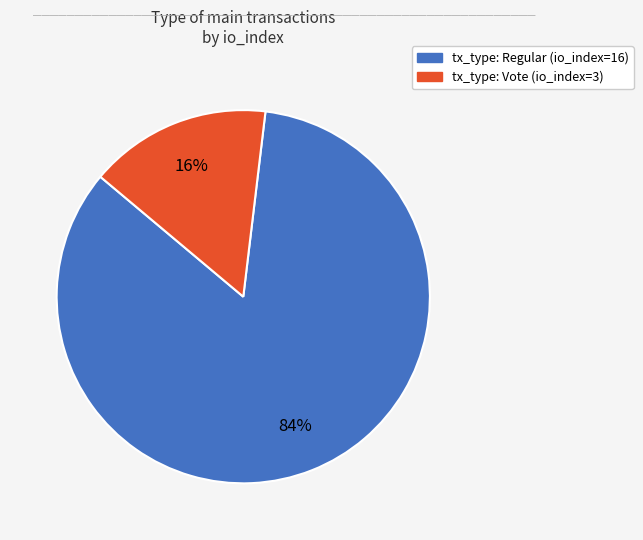

To the nearest percent, what is the difference between the largest and smallest slice percentages?

68%